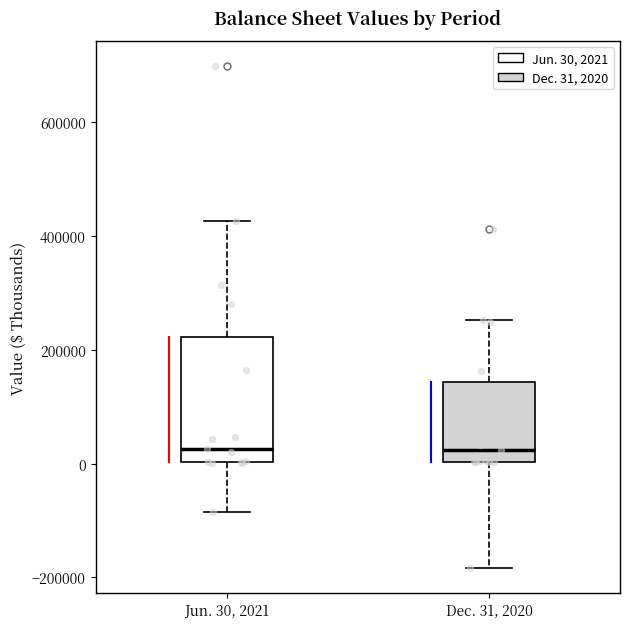

Which box is the tallest, from its lower edge to its upper edge?

Jun. 30, 2021